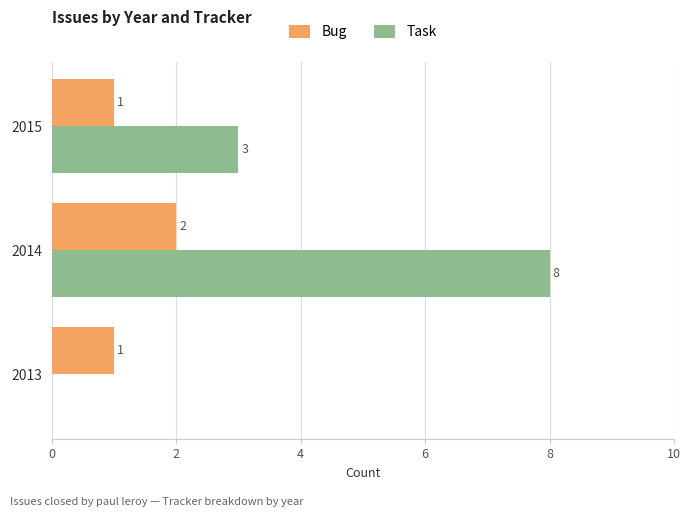

What is the maximum value for Task?

8